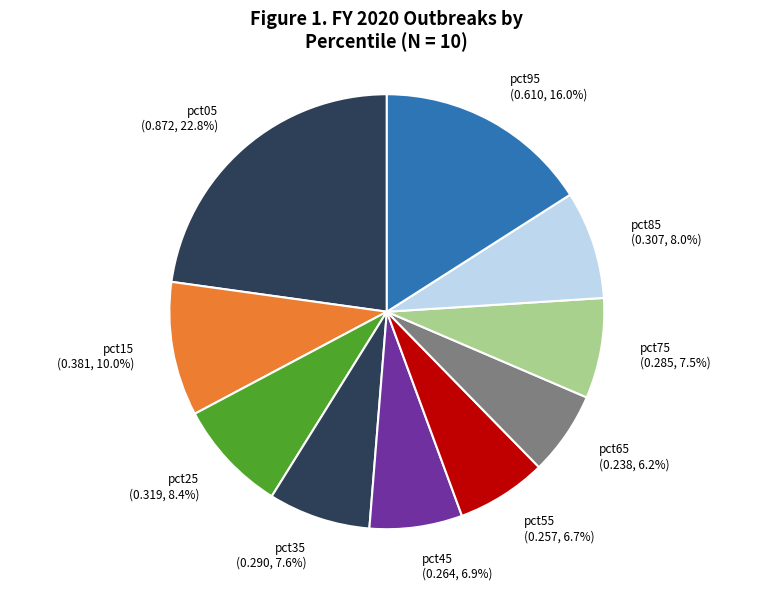

What is the largest slice in the pie chart?

pct05